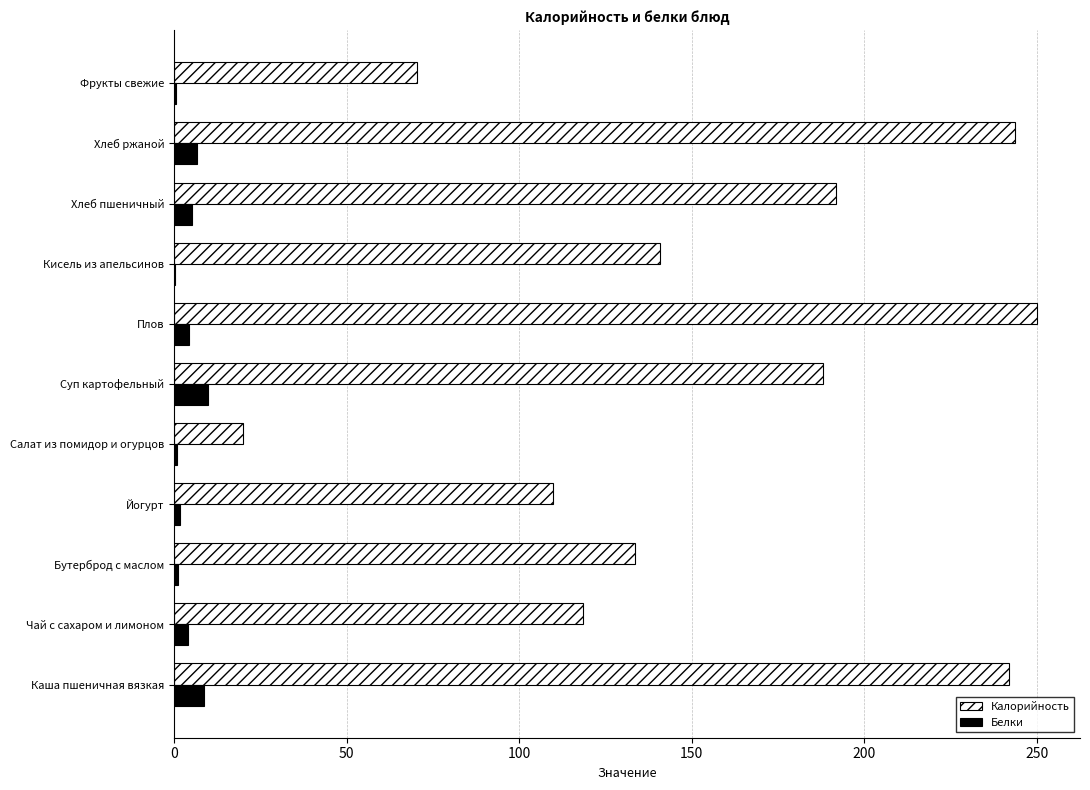

What is the sum of all Белки values?

43.9